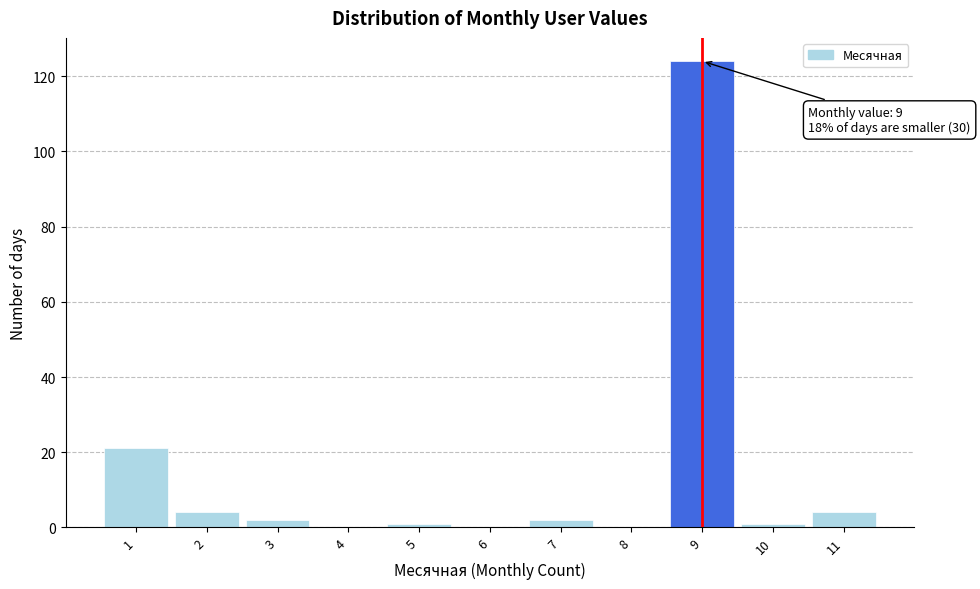

Over which range of the x-axis is the bar tallest?

8.5 to 9.5